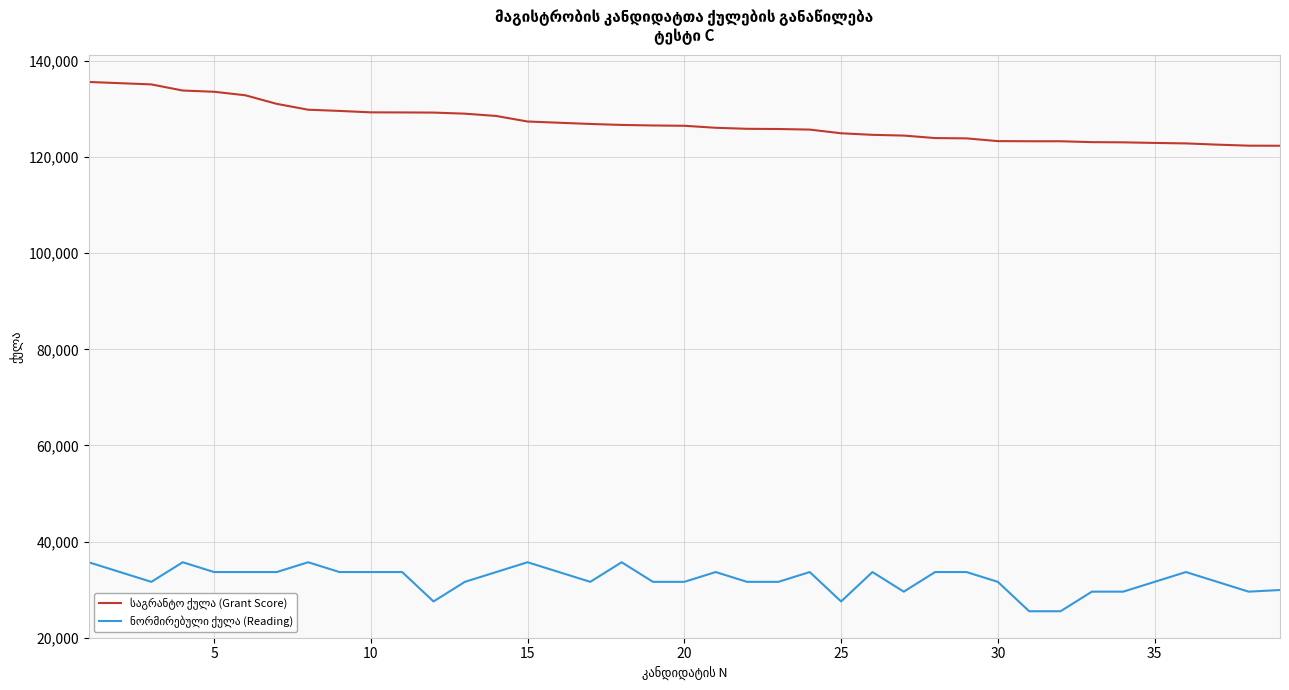

At how many categories does at least one series exceed 83124?

39